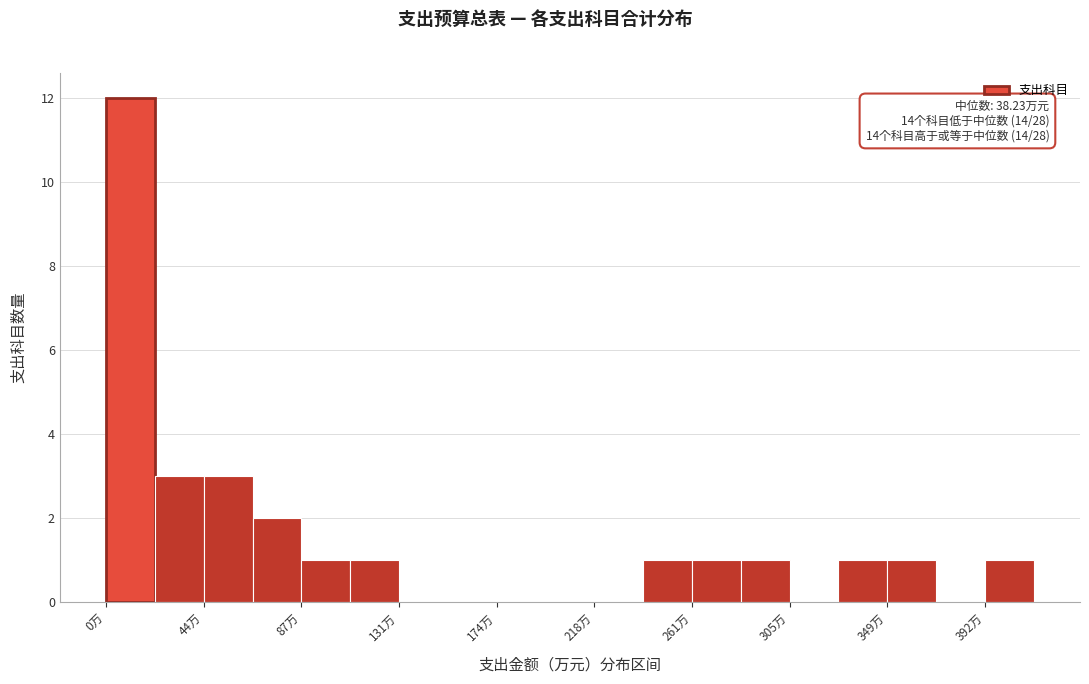

Over which range of the x-axis is the bar tallest?

0 to 20